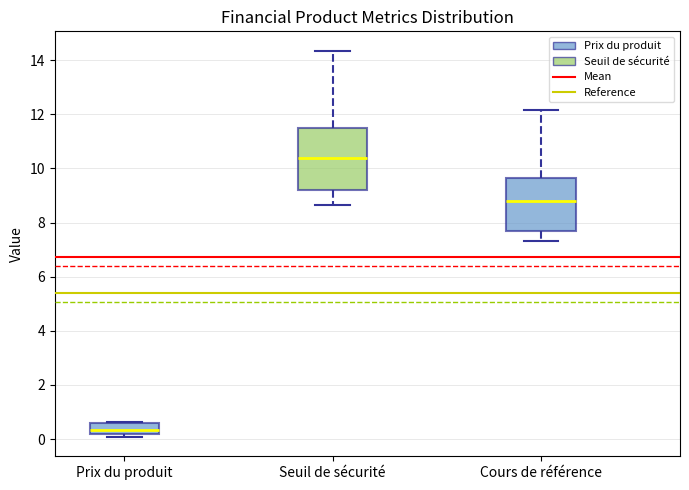

Where is the lower edge of the box for Cours de référence on the y-axis? The values are not printed on the chart, so give them approximately, as read against the axis.

7.6